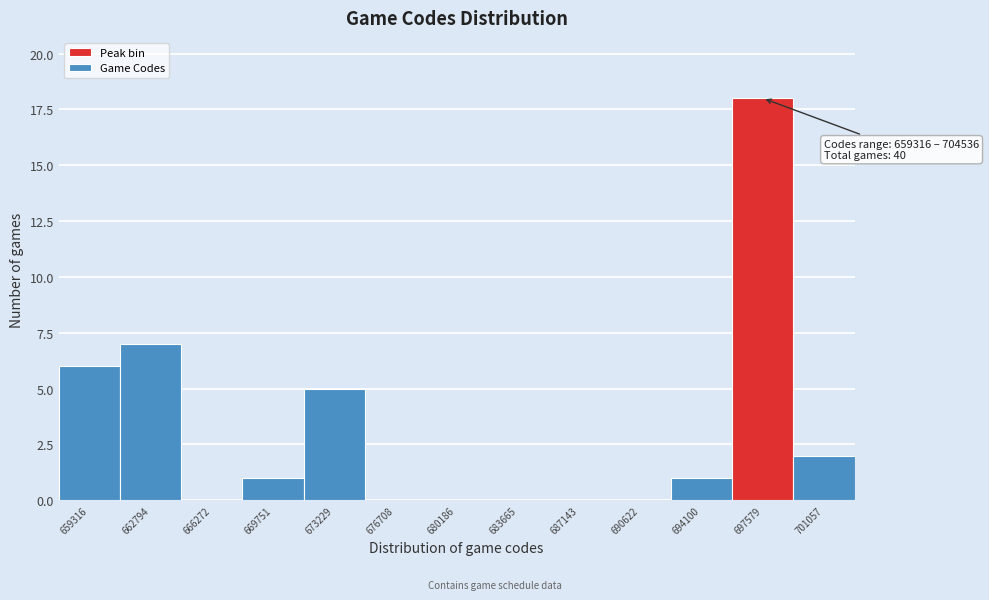

Reading left to right, transcribe all the data shown in this chart.

659316=6	662794=7	666272=0	669751=1	673229=5	676708=0	680186=0	683665=0	687143=0	690622=0	694100=1	697579=18	701057=2